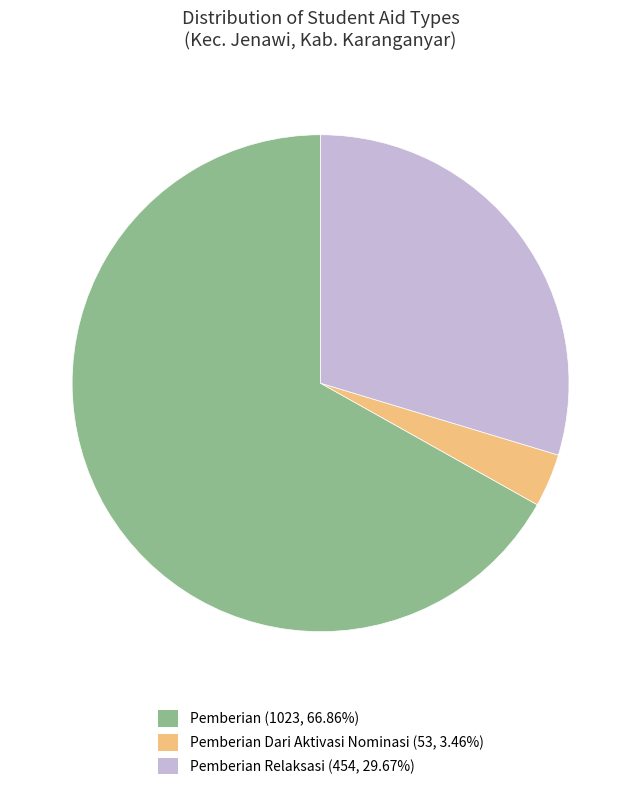

Does any single category account for the majority?

Yes